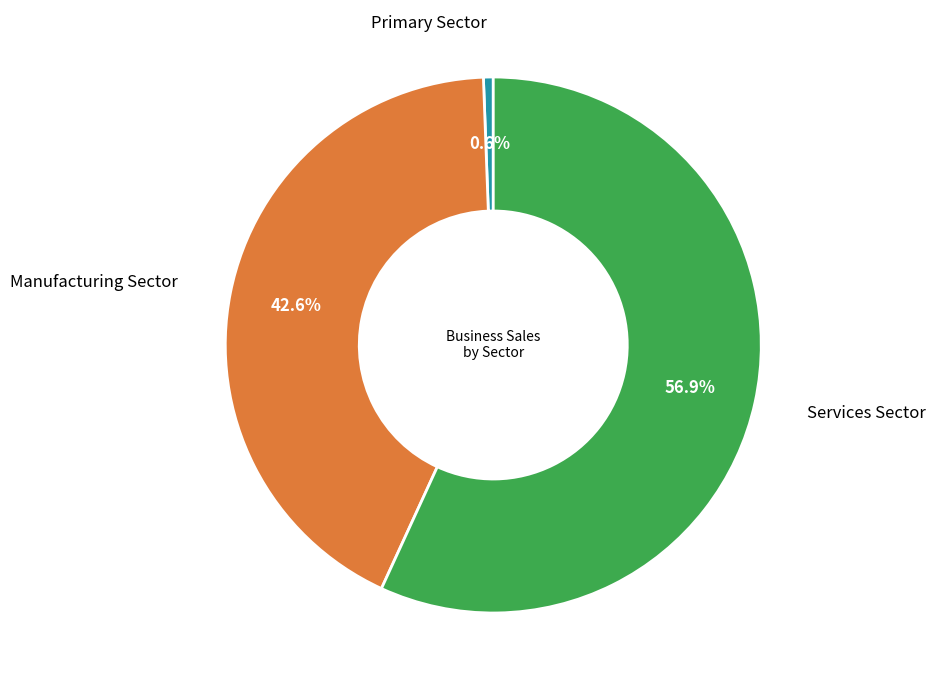

Which category has the smallest portion of the pie?

Primary Sector